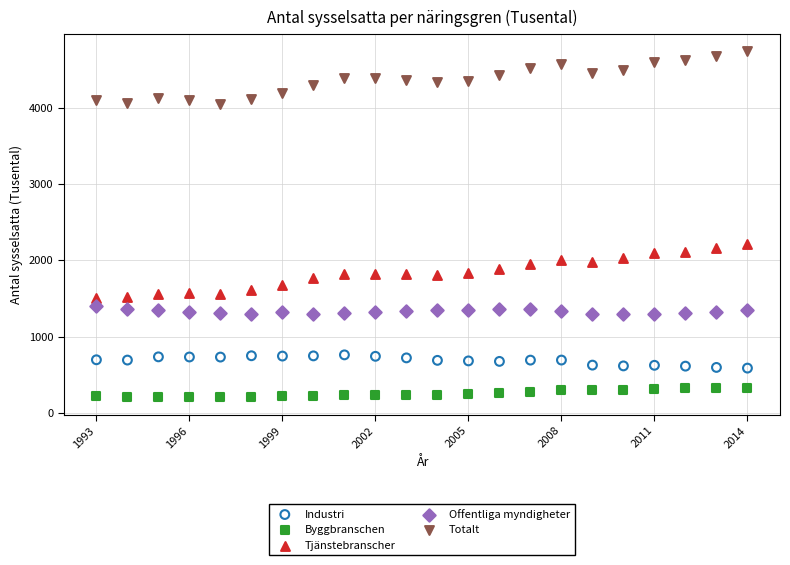

Which series reaches the maximum Y coordinate?

Totalt